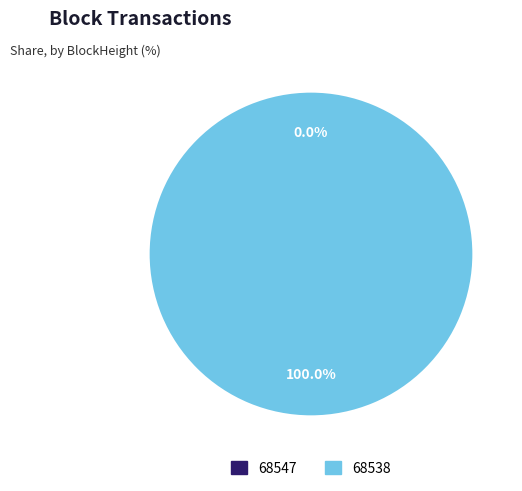

The 68547 slice represents 0% of the pie. True or false?

True